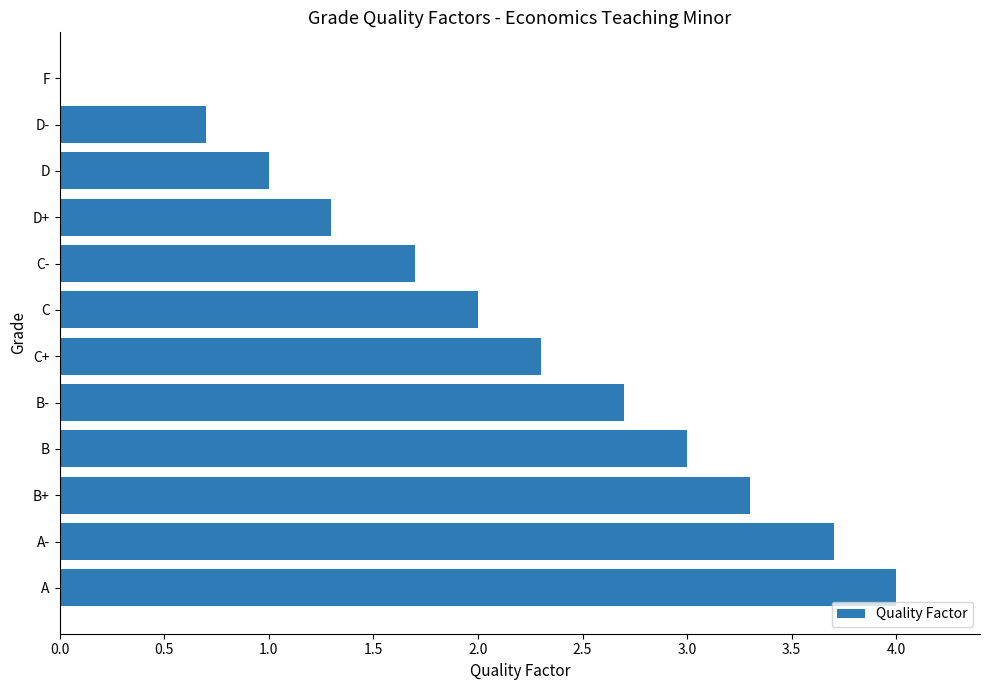

Reading bottom to top, extract all data points from this chart.

A=4.0	A-=3.7	B+=3.3	B=3.0	B-=2.7	C+=2.3	C=2.0	C-=1.7	D+=1.3	D=1.0	D-=0.7	F=0.0